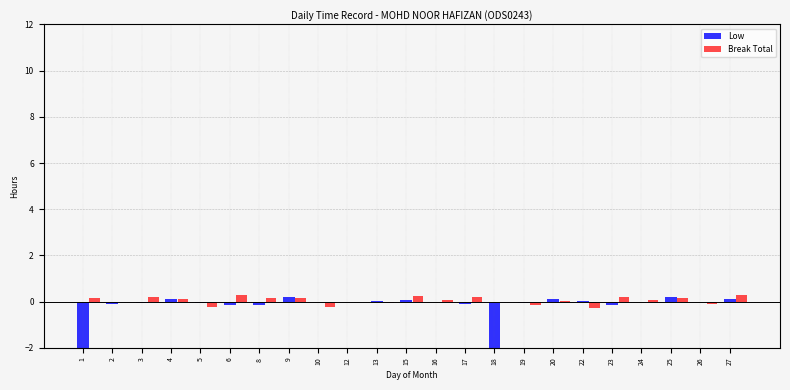

What is the sum of the values at 15 and 24?

0.3